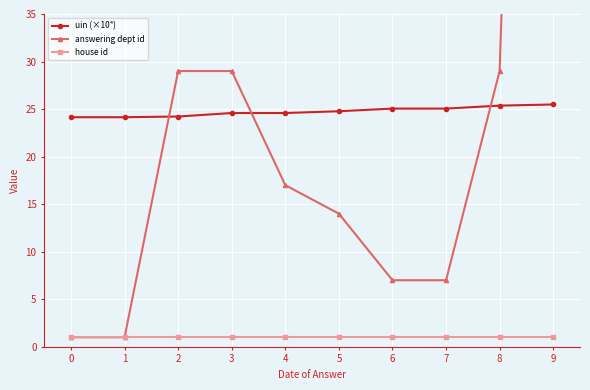

Reading right to left, list all the values displayed in this chart.

uin (×10⁴): 9=25.5	8=25.4	7=25.1	6=25.1	5=24.8	4=24.6	3=24.6	2=24.2	1=24.1	0=24.1
answering dept id: 9=201.0	8=29.0	7=7.0	6=7.0	5=14.0	4=17.0	3=29.0	2=29.0	1=1.0	0=1.0
house id: 9=1.0	8=1.0	7=1.0	6=1.0	5=1.0	4=1.0	3=1.0	2=1.0	1=1.0	0=1.0